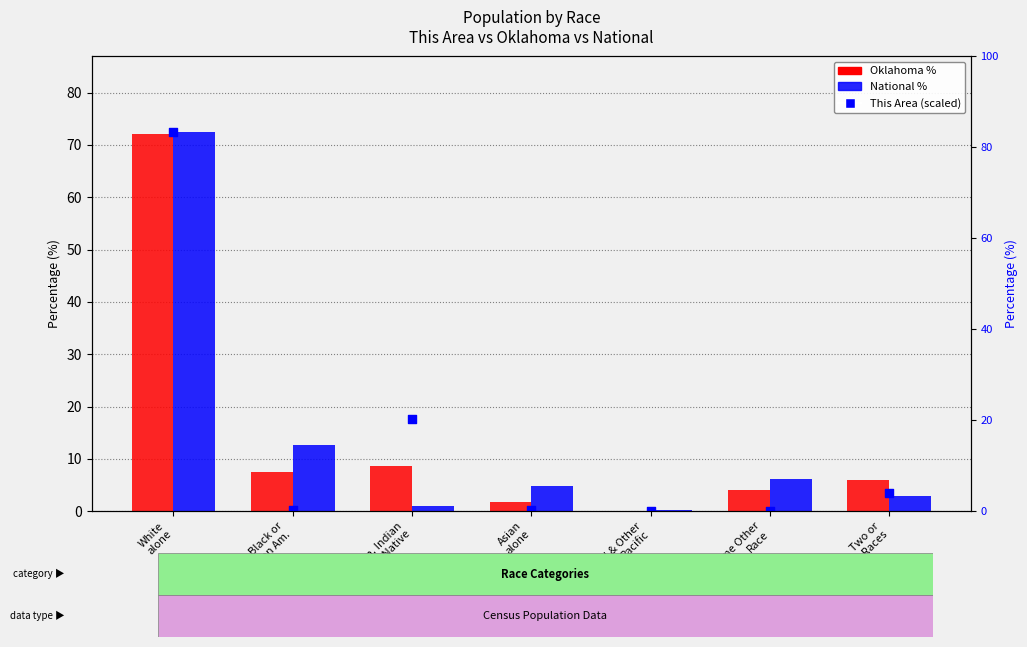

What is the total value across all series at Two or
More Races?

12.4